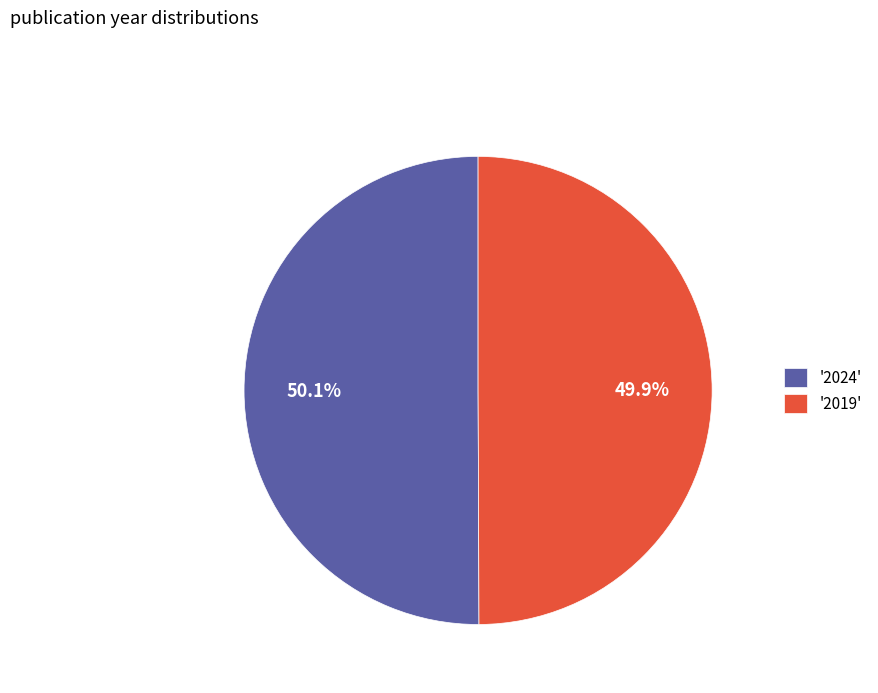

Is there a majority slice in this chart?

Yes